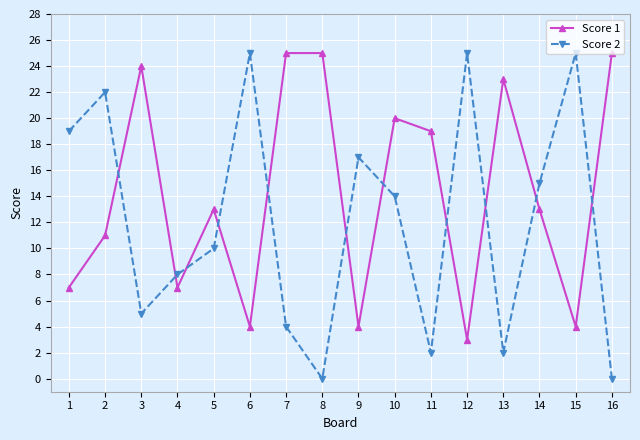

Read the Score 2 value at 10.

14